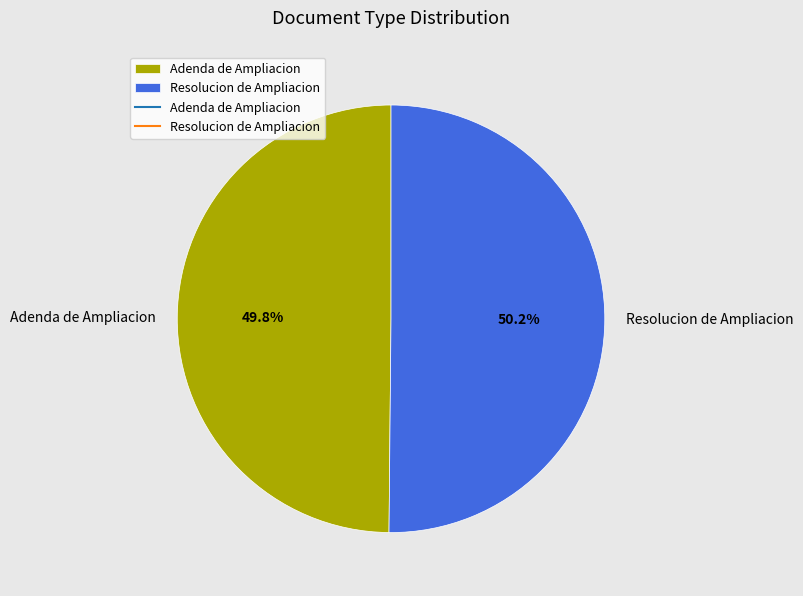

What percentage do Adenda de Ampliacion and Resolucion de Ampliacion together represent?

100.0%